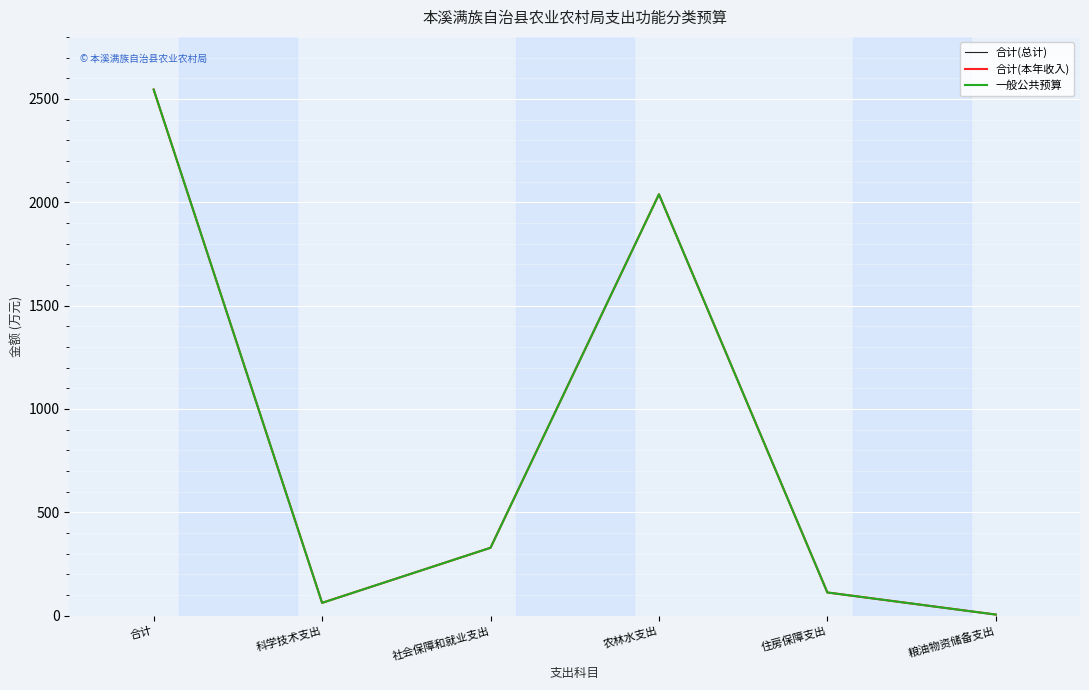

The 一般公共预算 series shows 61.7 at 科学技术支出. True or false?

True